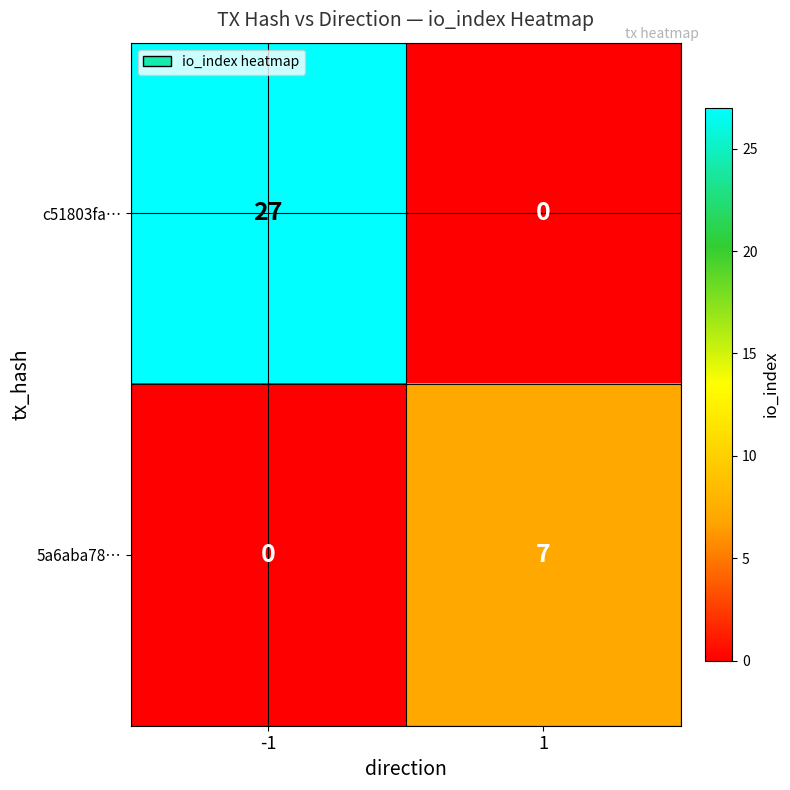

What is the sum of the 5a6aba78… values at 1 and -1?

7